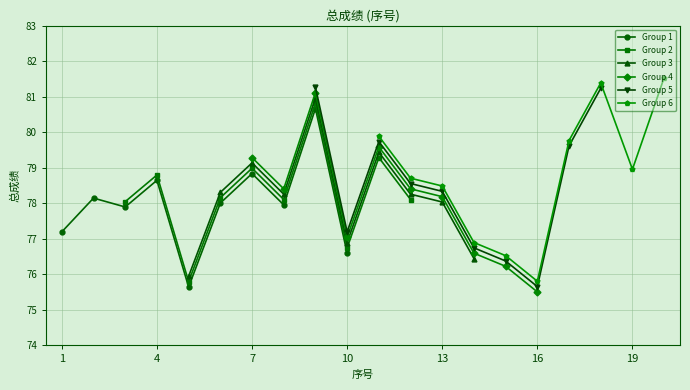

The value of Group 4 at 13 is 117.0. True or false?

False